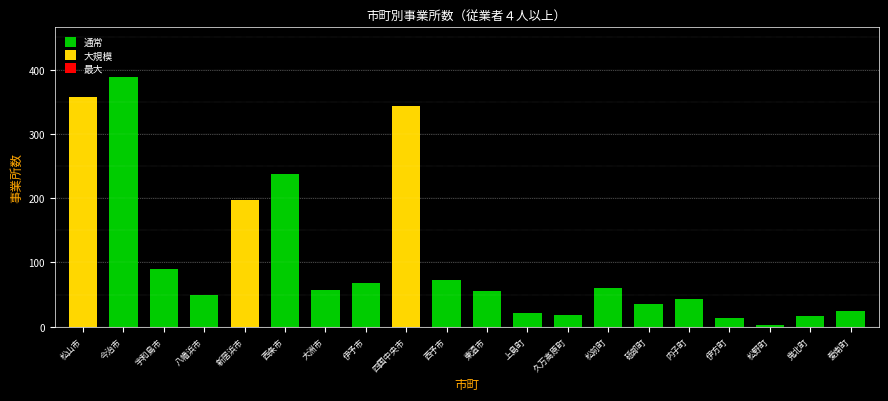

What is the average value?

108